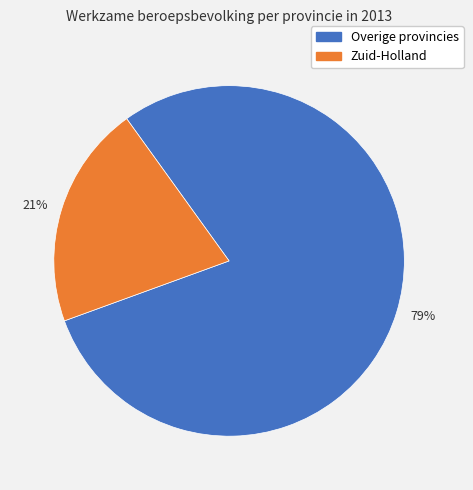

Is there a majority slice in this chart?

Yes